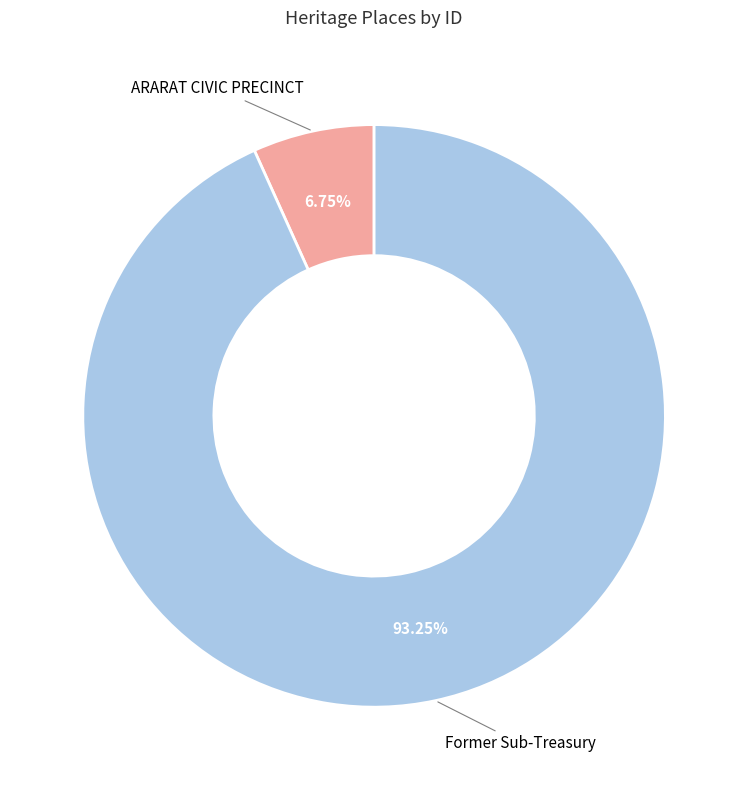

How many segments does this pie chart have?

2